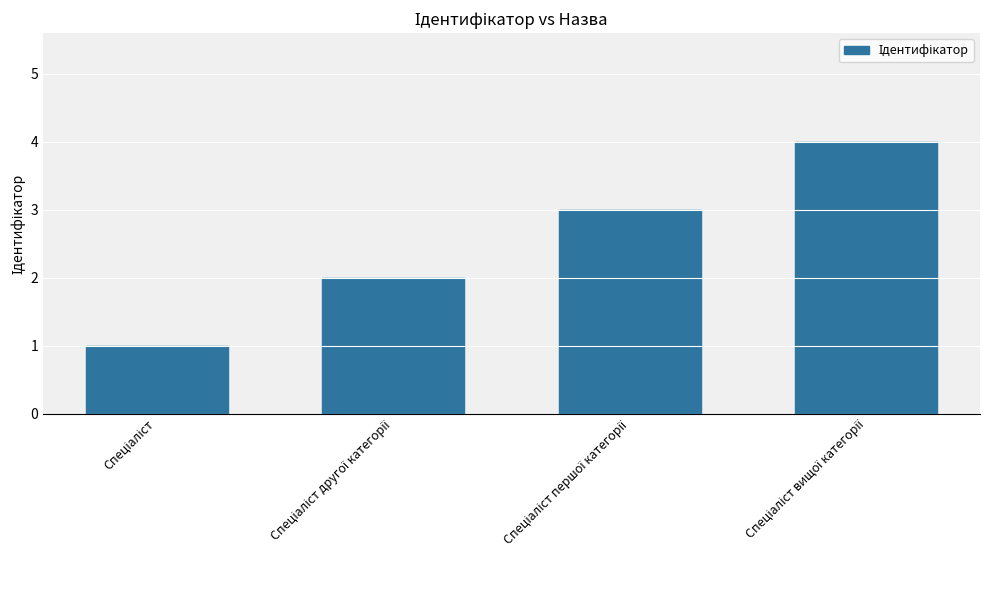

What is the maximum value shown in the chart?

4